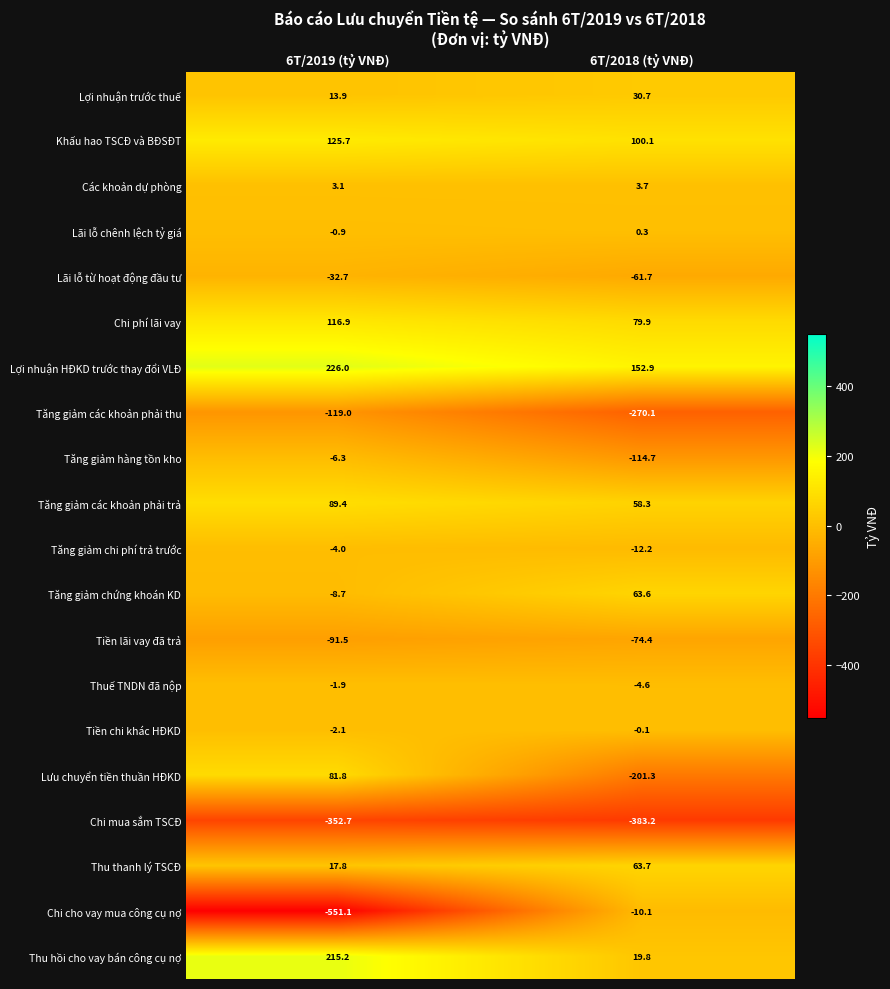

True or false: Tiền lãi vay đã trả has a value of -155.9 at 6T/2019 (tỷ VNĐ).

False